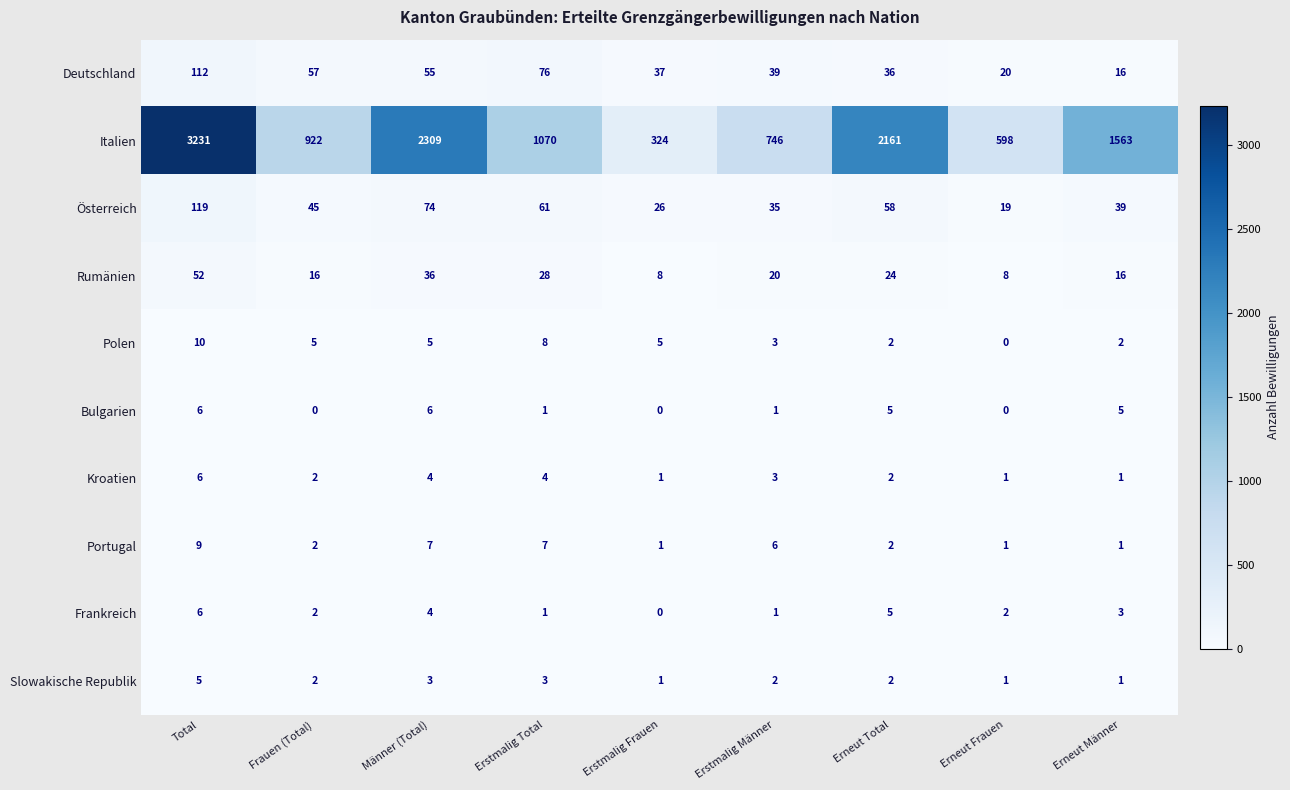

What is the sum of the Bulgarien values at Erneut Männer and Männer (Total)?

11